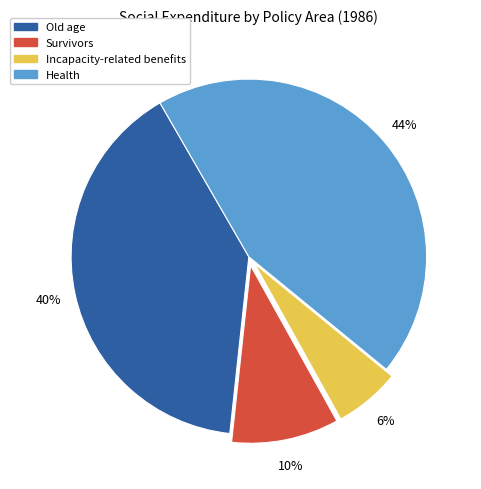

Is there any slice that represents more than half of the pie?

No